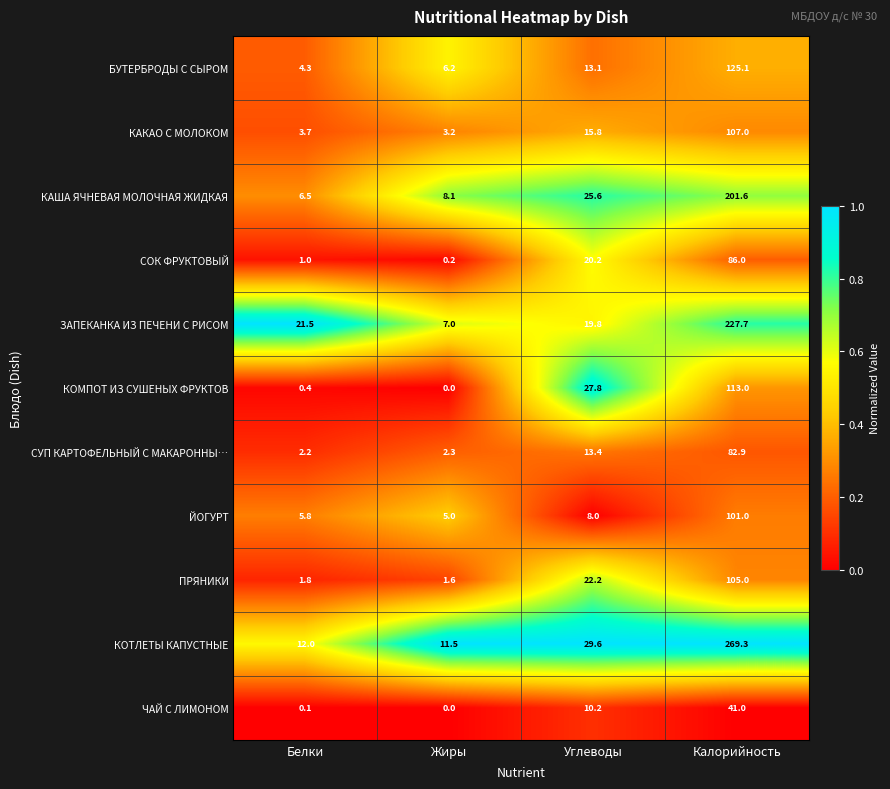

The КОМПОТ ИЗ СУШЕНЫХ ФРУКТОВ series shows 0.0 at Жиры. True or false?

True